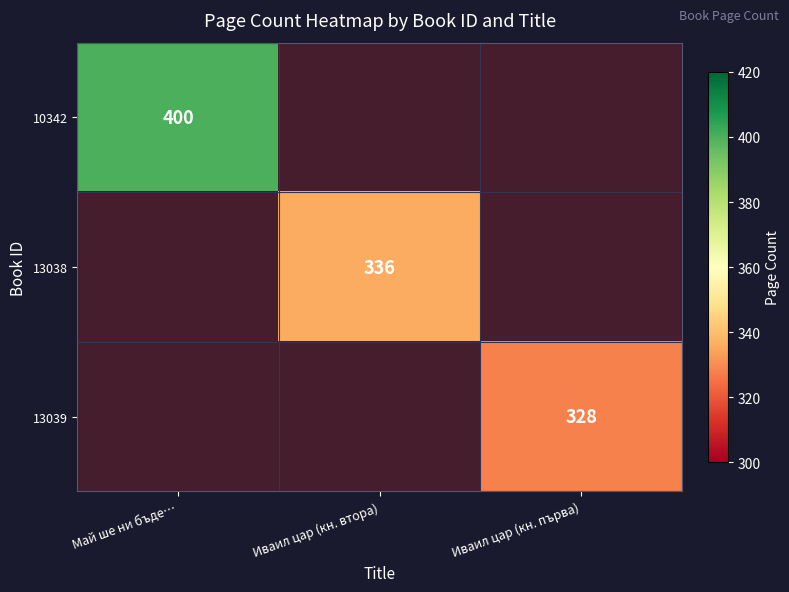

What is the sum of all 13039 values?

328